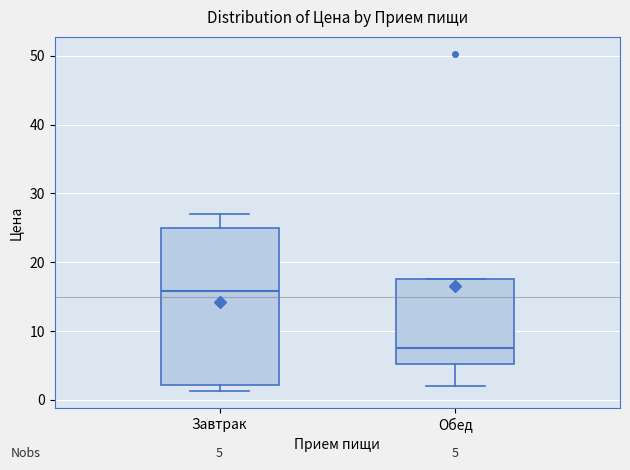

Which box has the lowest median line?

Обед